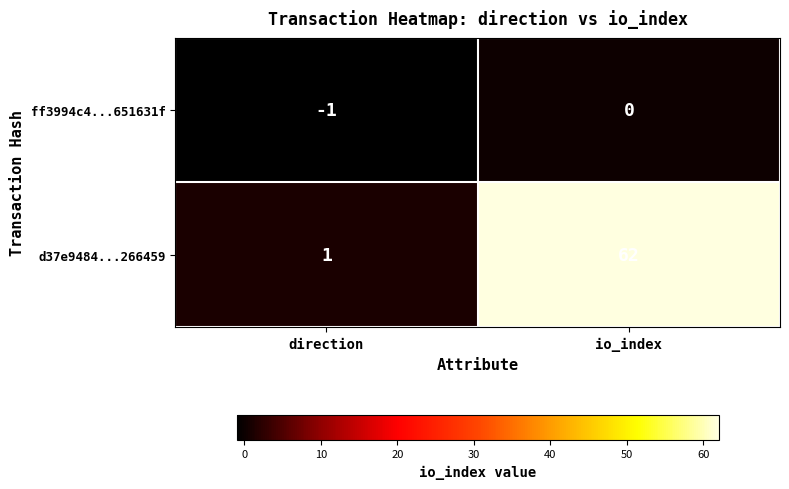

List the series in order of their peak value, highest first.

d37e9484...266459, ff3994c4...651631f